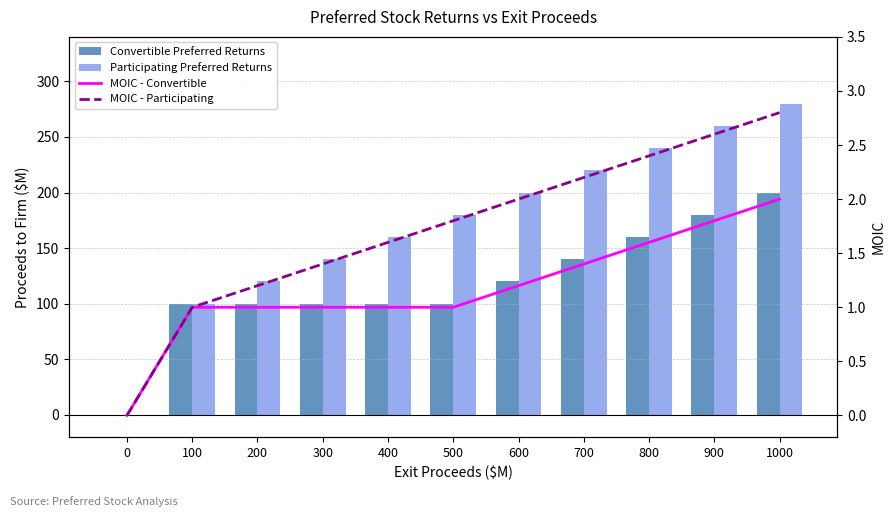

What are all the series names shown in the legend?

Convertible Preferred Returns, Participating Preferred Returns, MOIC - Convertible, MOIC - Participating